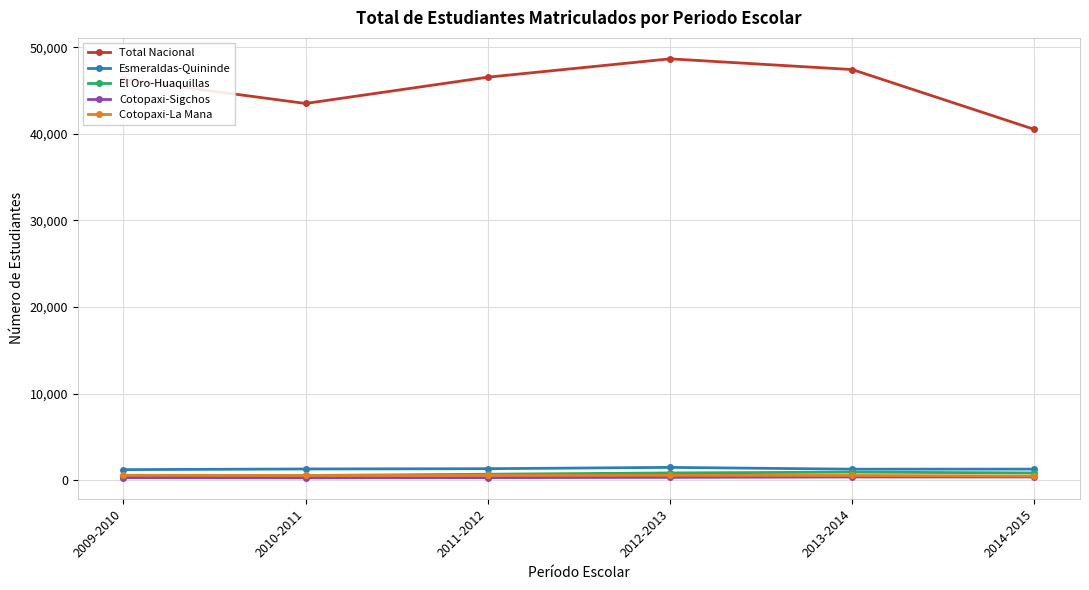

In Total Nacional, how many points are lower than both neighbors (excluding endpoints)?

1